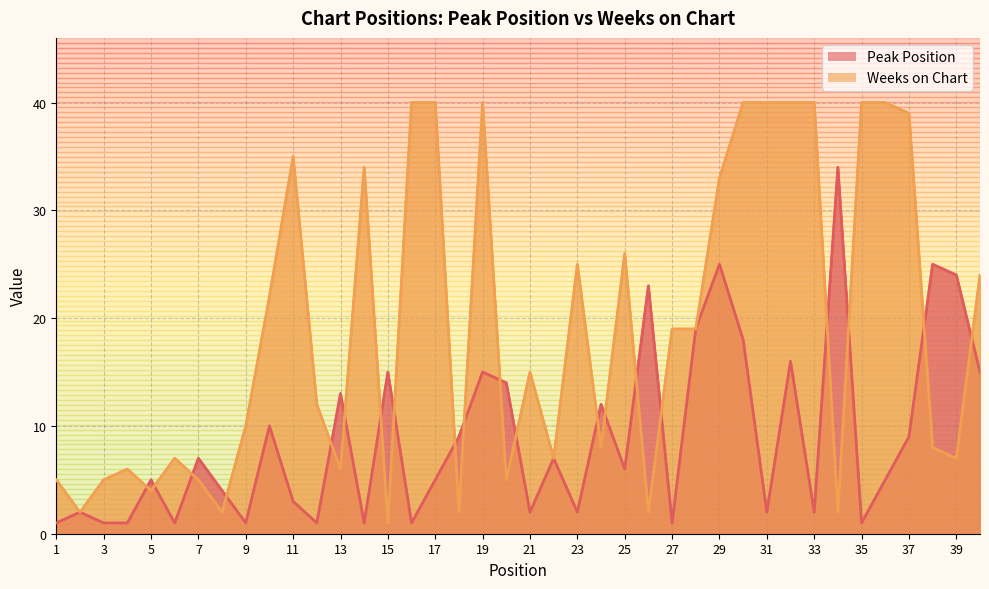

True or false: Peak Position and Weeks on Chart intersect in this chart.

True